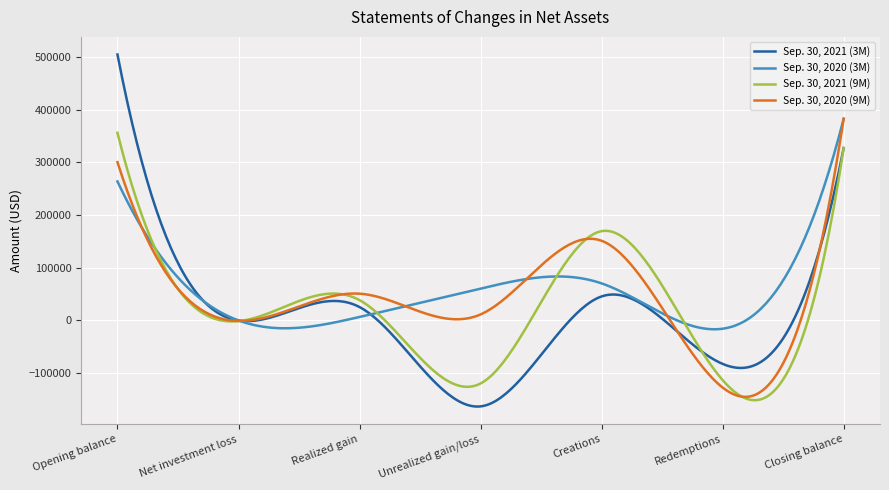

What is the minimum value shown in the chart?

-164292.7